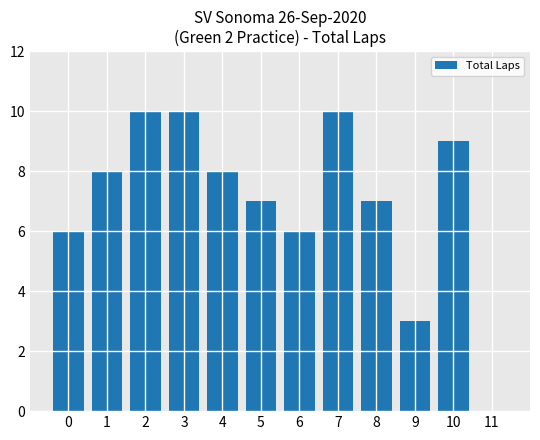

What is the change in value from 7 to 8?

-3